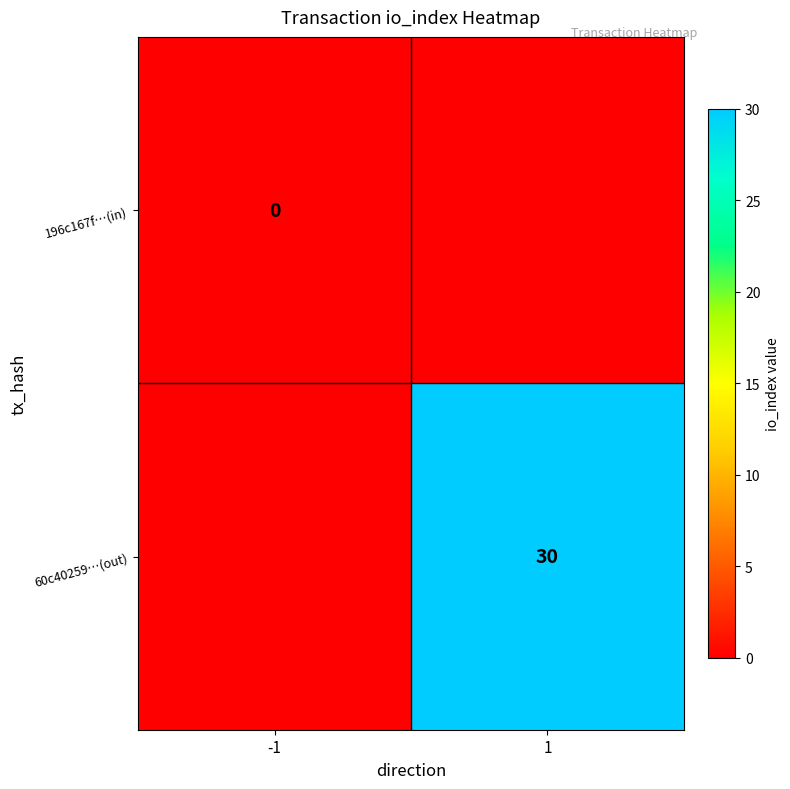

What is the total value across all series at 1?

30